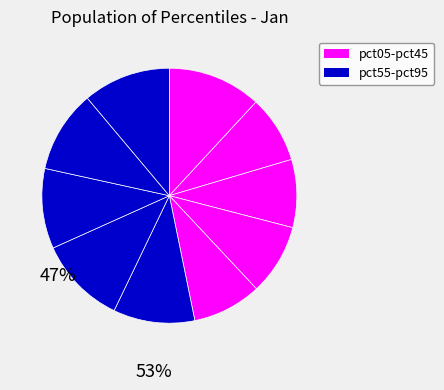

How many slices are in this pie chart?

10